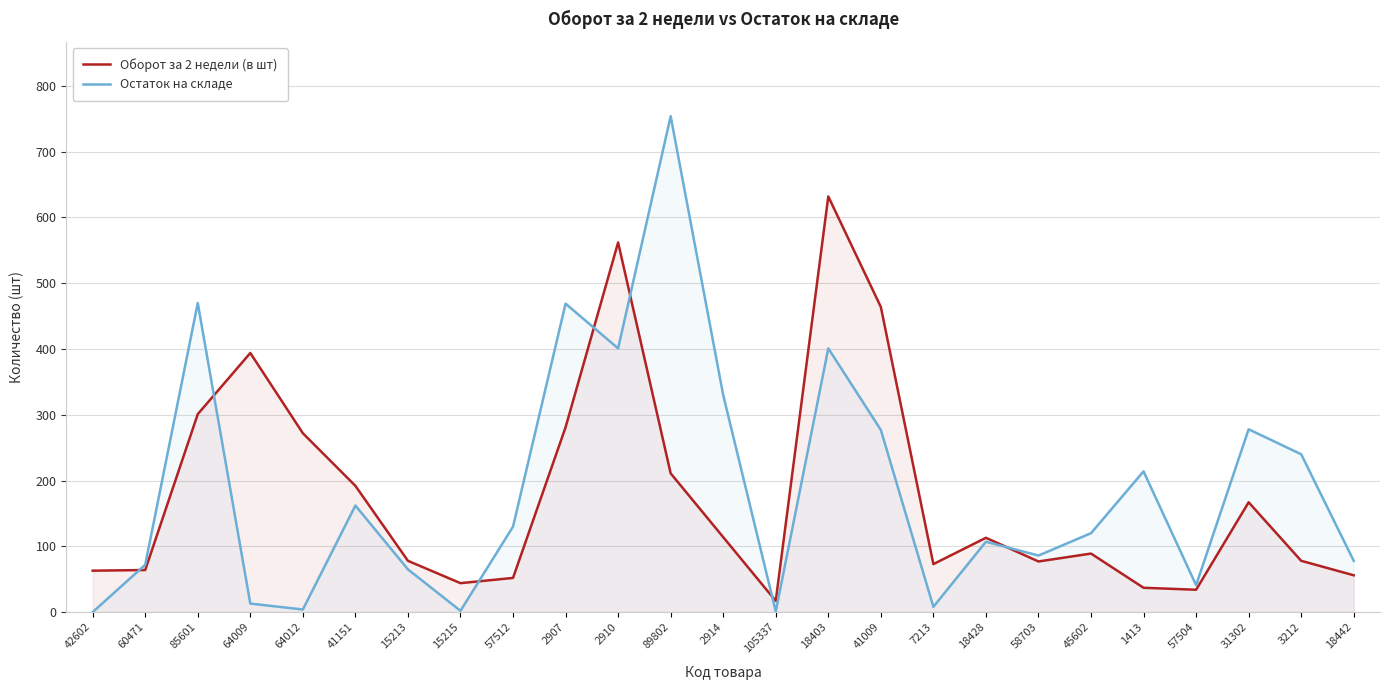

Which category has the highest value in the Оборот за 2 недели (в шт) series?

18403